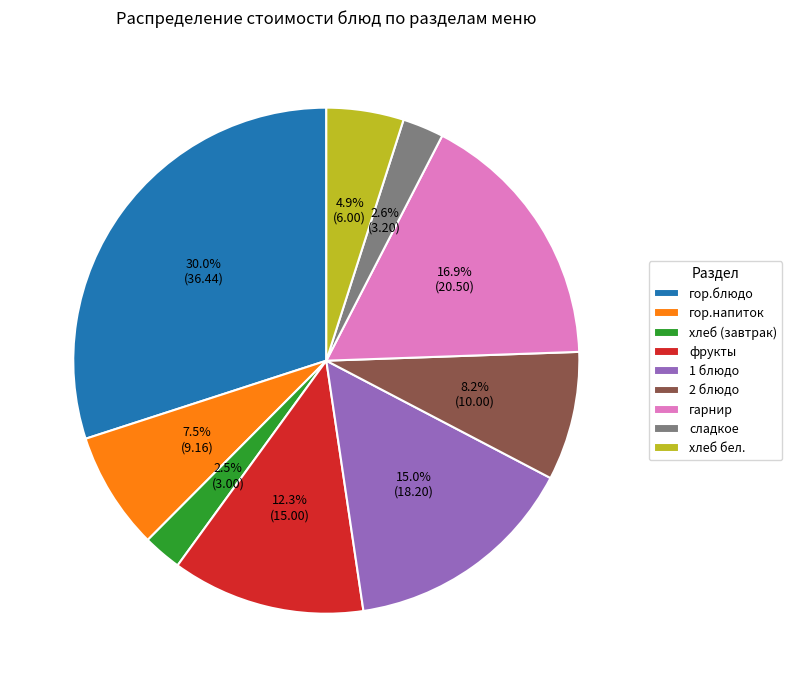

True or false: сладкое accounts for 3% of the total.

True